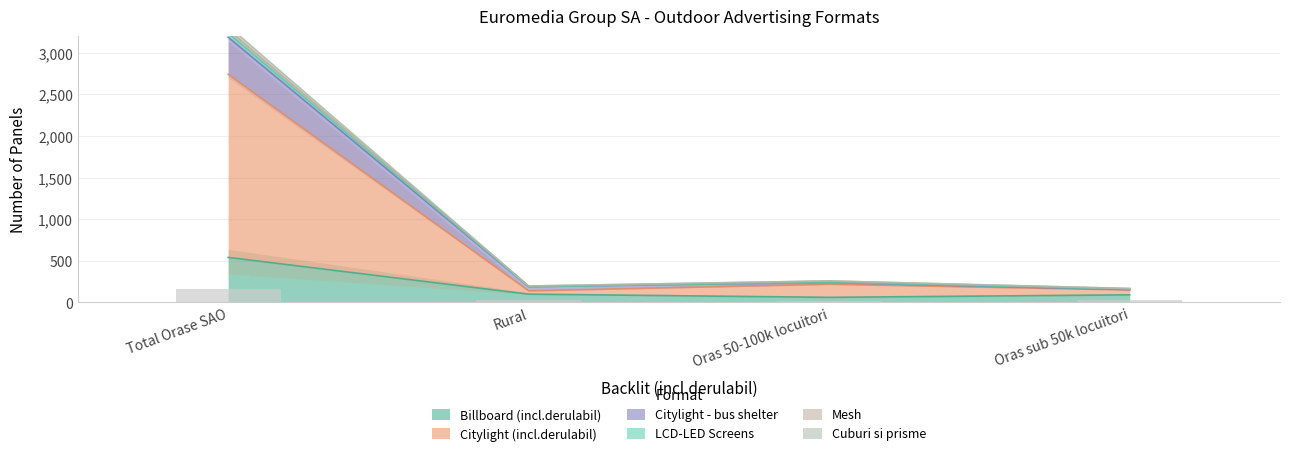

The Billboard (incl.derulabil) series shows 61 at Oras 50-100k locuitori. True or false?

True